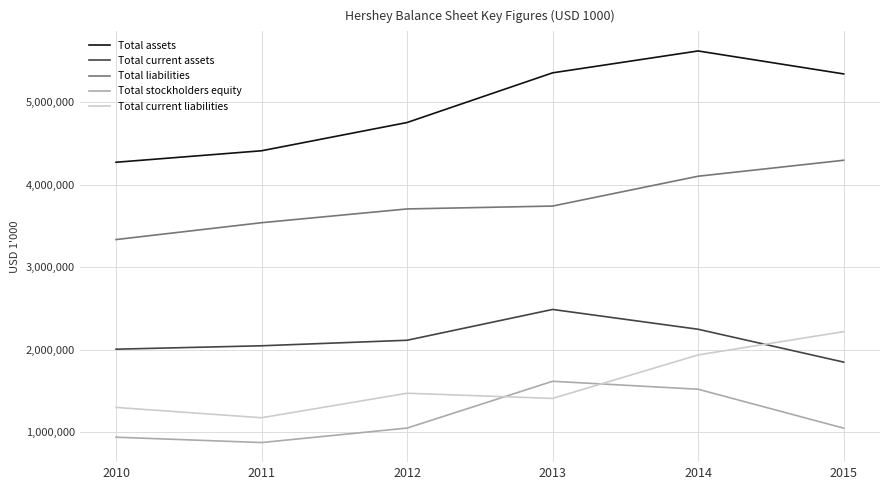

In Total current assets, how many points are higher than both neighbors (excluding endpoints)?

1